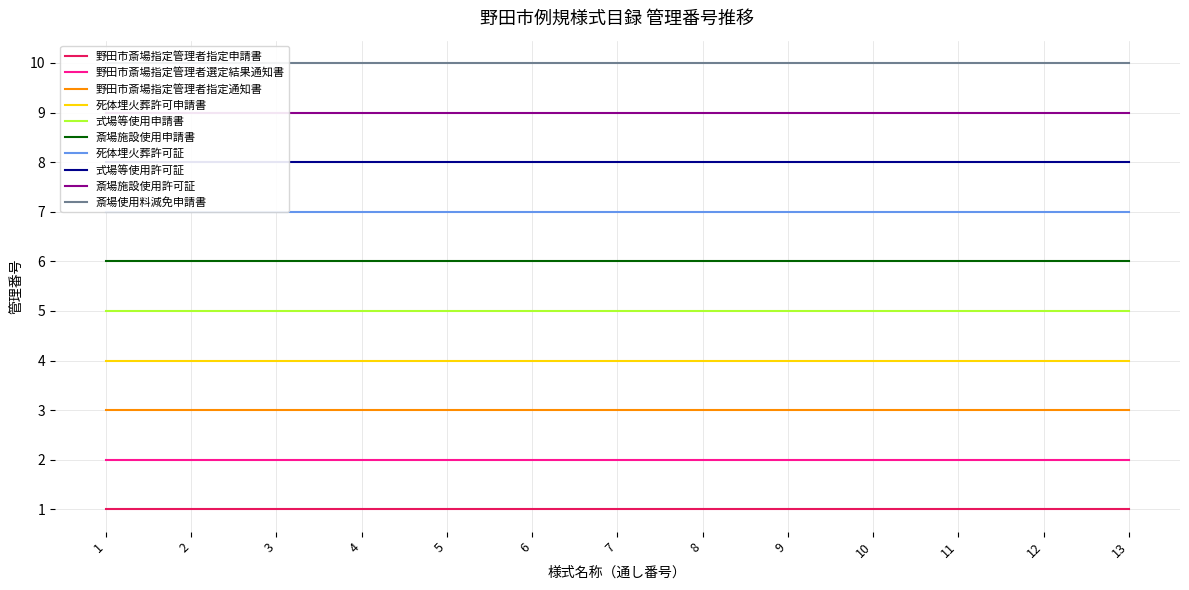

True or false: 野田市斎場指定管理者指定通知書 and 死体埋火葬許可申請書 intersect in this chart.

False